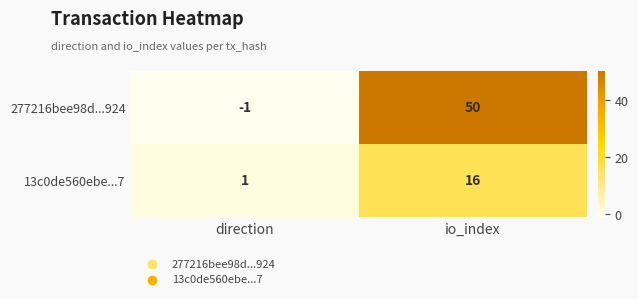

At which label is 277216bee98d...924 closest to 24?

direction